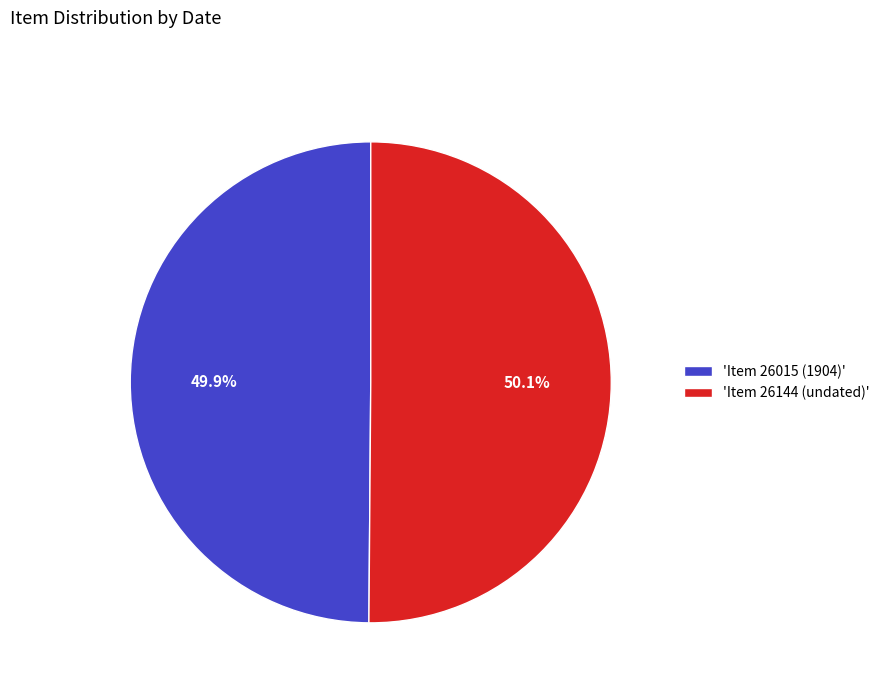

What is the total percentage of 'Item 26144 (undated)' and 'Item 26015 (1904)'?

100.0%